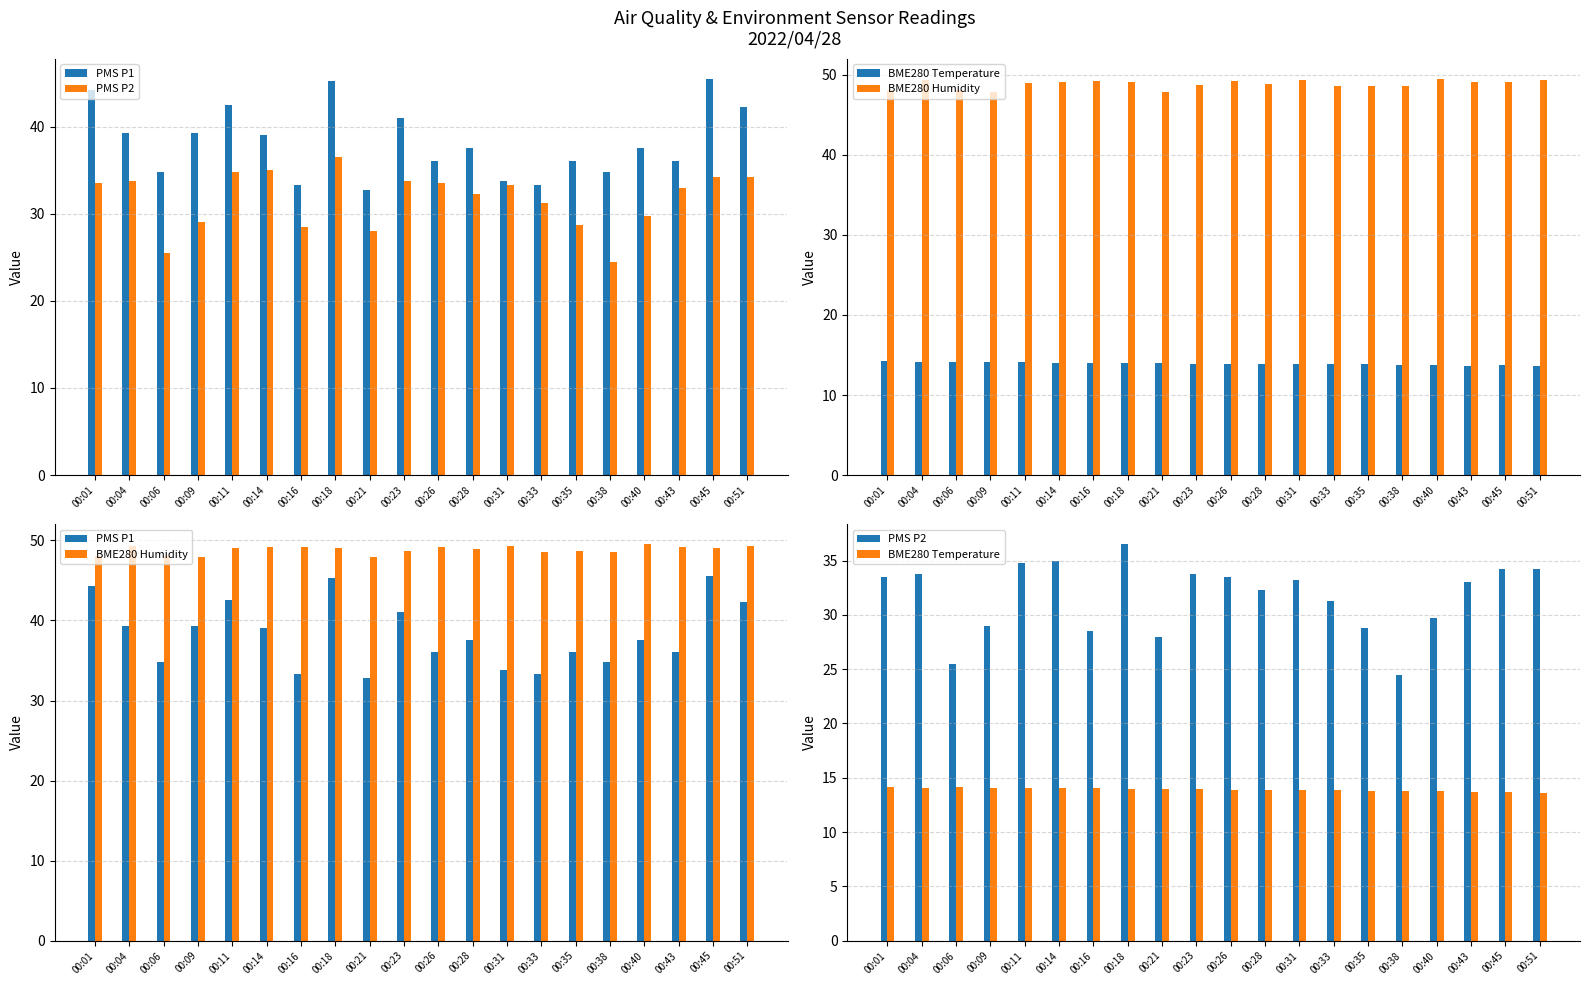

Is it true that PMS P1 equals 39.2 at 00:04?

True